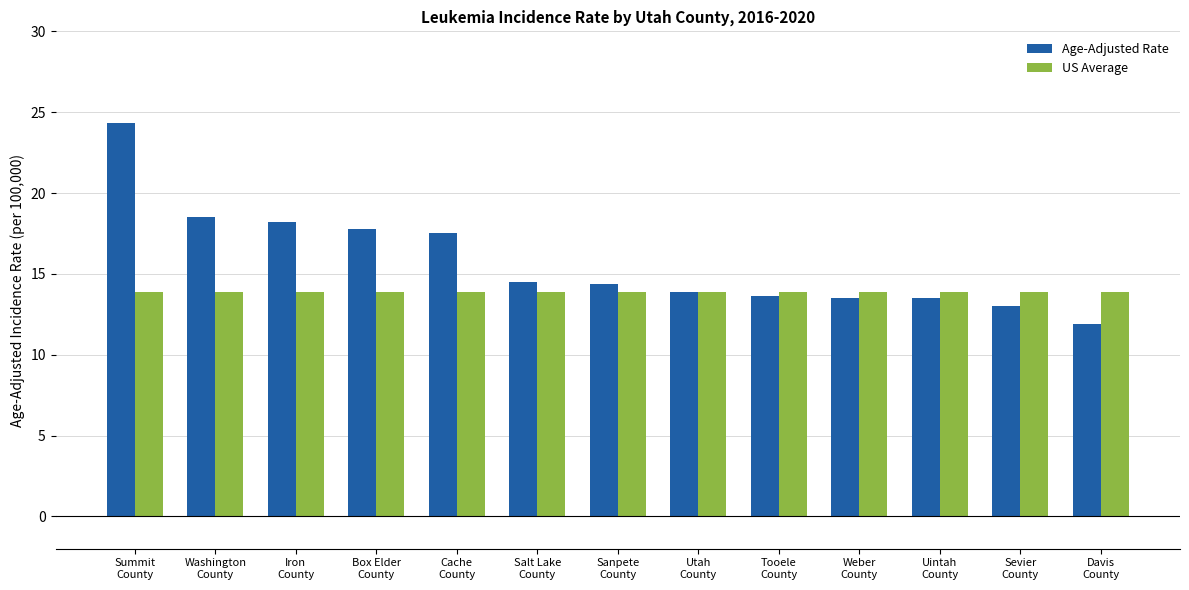

Rank the series by their maximum value, from highest to lowest.

Age-Adjusted Rate, US Average